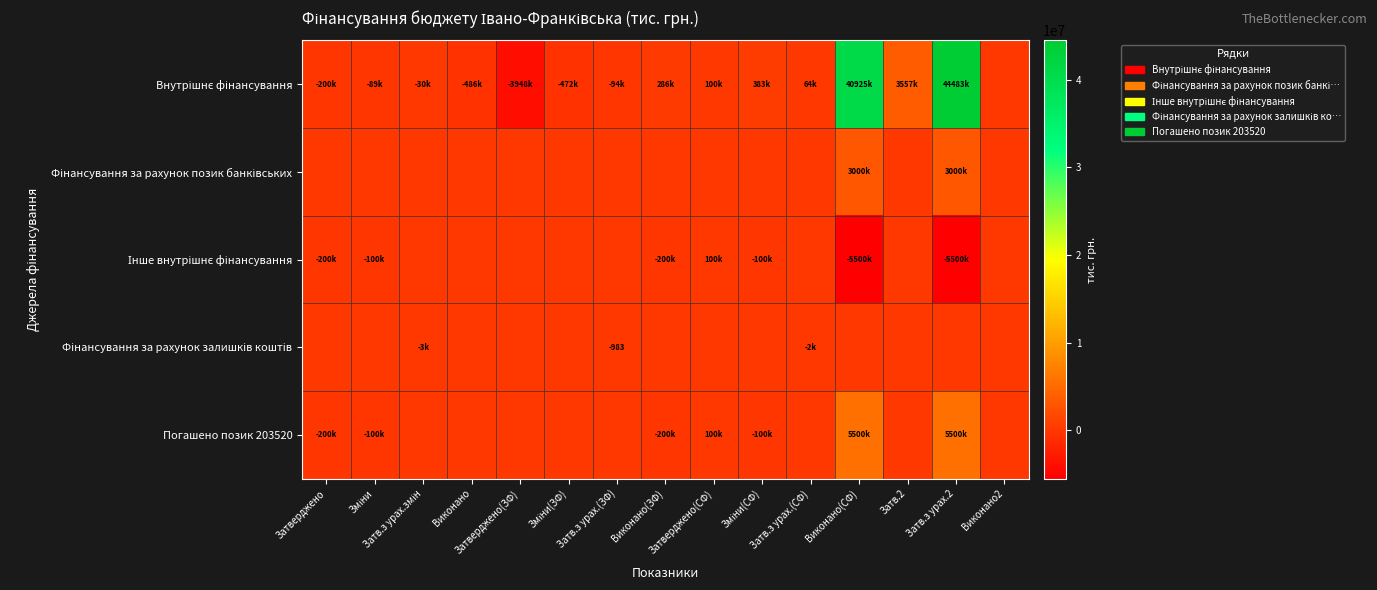

Rank the series at Зміни from highest to lowest value.

Фінансування за рахунок позик банківських, Фінансування за рахунок залишків коштів, Внутрішнє фінансування, Інше внутрішнє фінансування, Погашено позик 203520